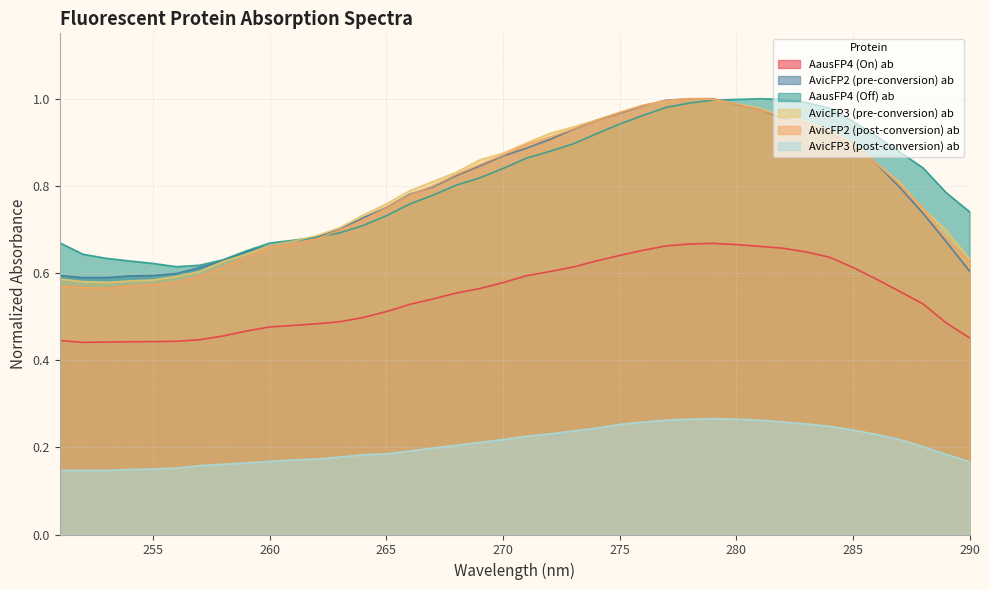

At which label is AvicFP3 (post-conversion) ab closest to 0?

251